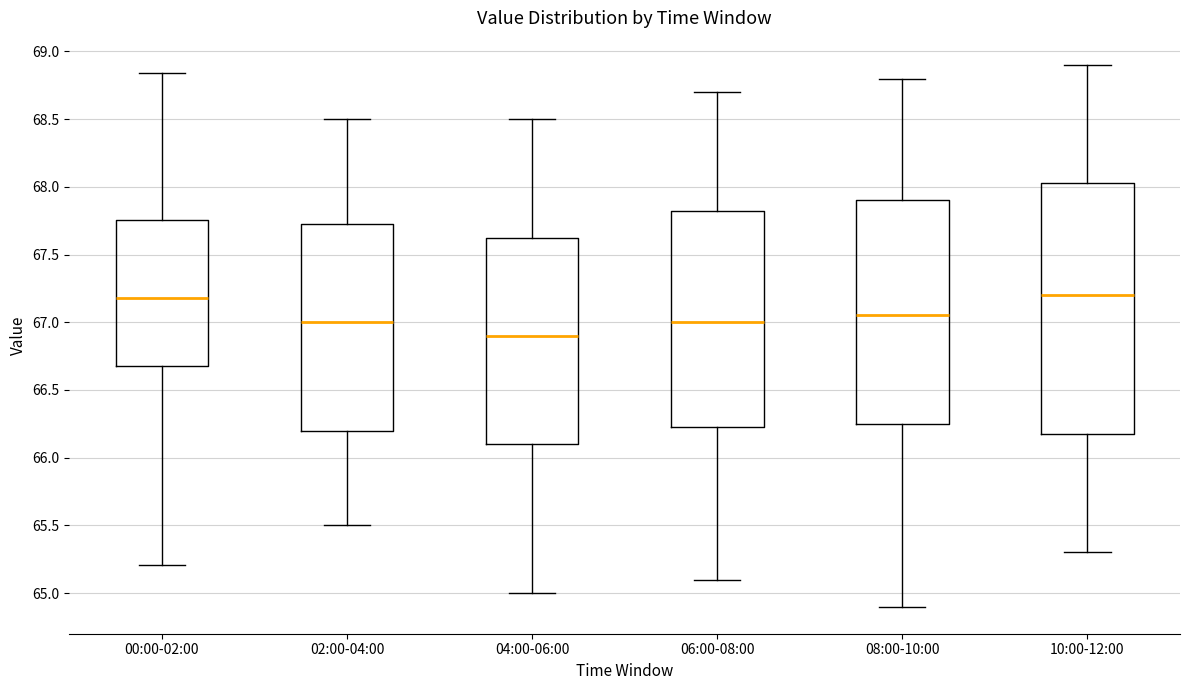

Where is the lower edge of the box for 02:00-04:00 on the y-axis? The values are not printed on the chart, so give them approximately, as read against the axis.

66.20